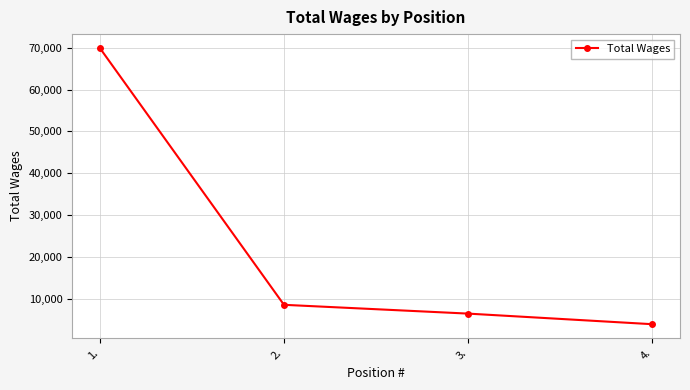

How many lines are shown in the chart?

1